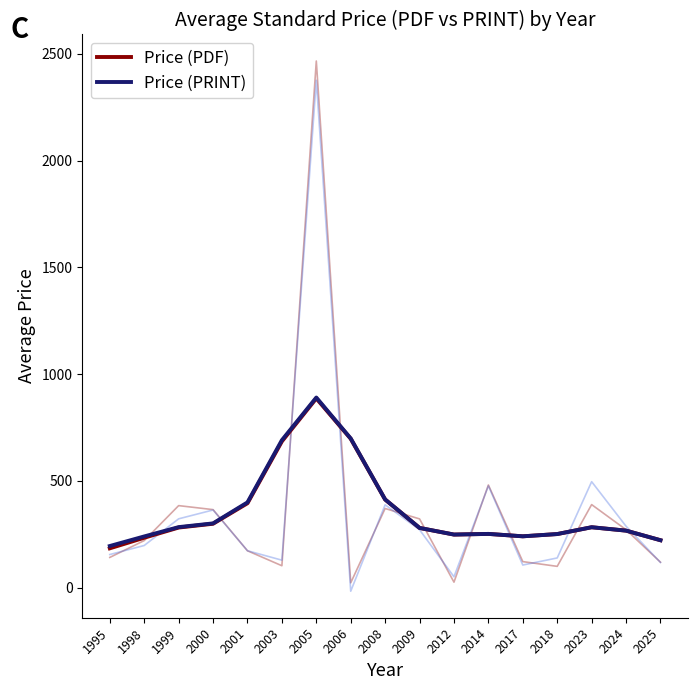

What is the maximum value shown in the chart?

890.5